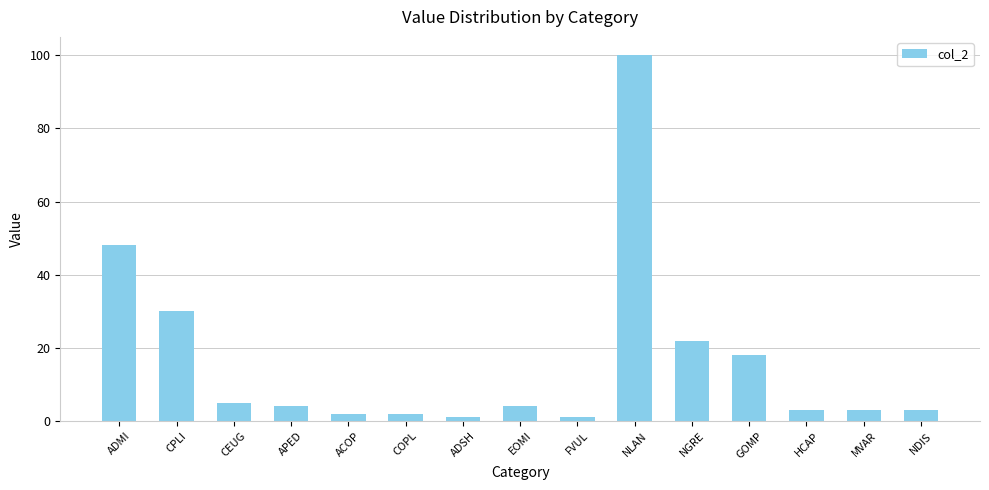

What is the label of the 5th bar from the left?

ACOP